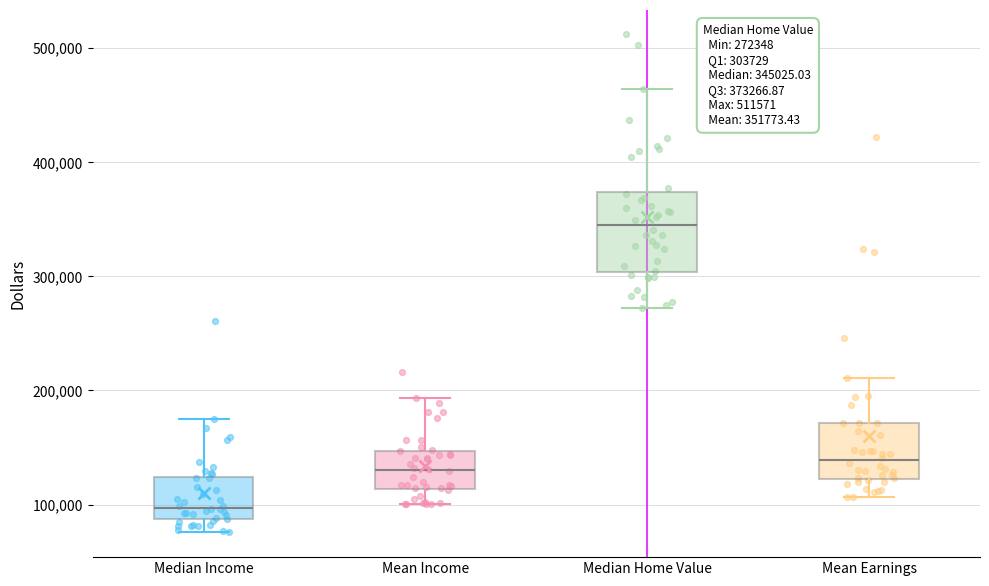

Which box is the tallest, from its lower edge to its upper edge?

Median Home Value